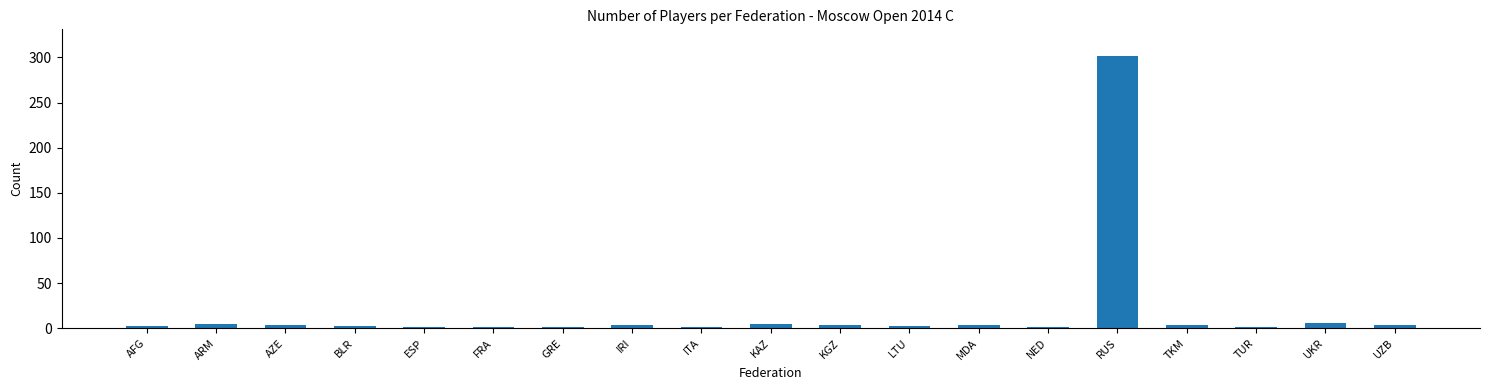

What is the maximum value shown in the chart?

301